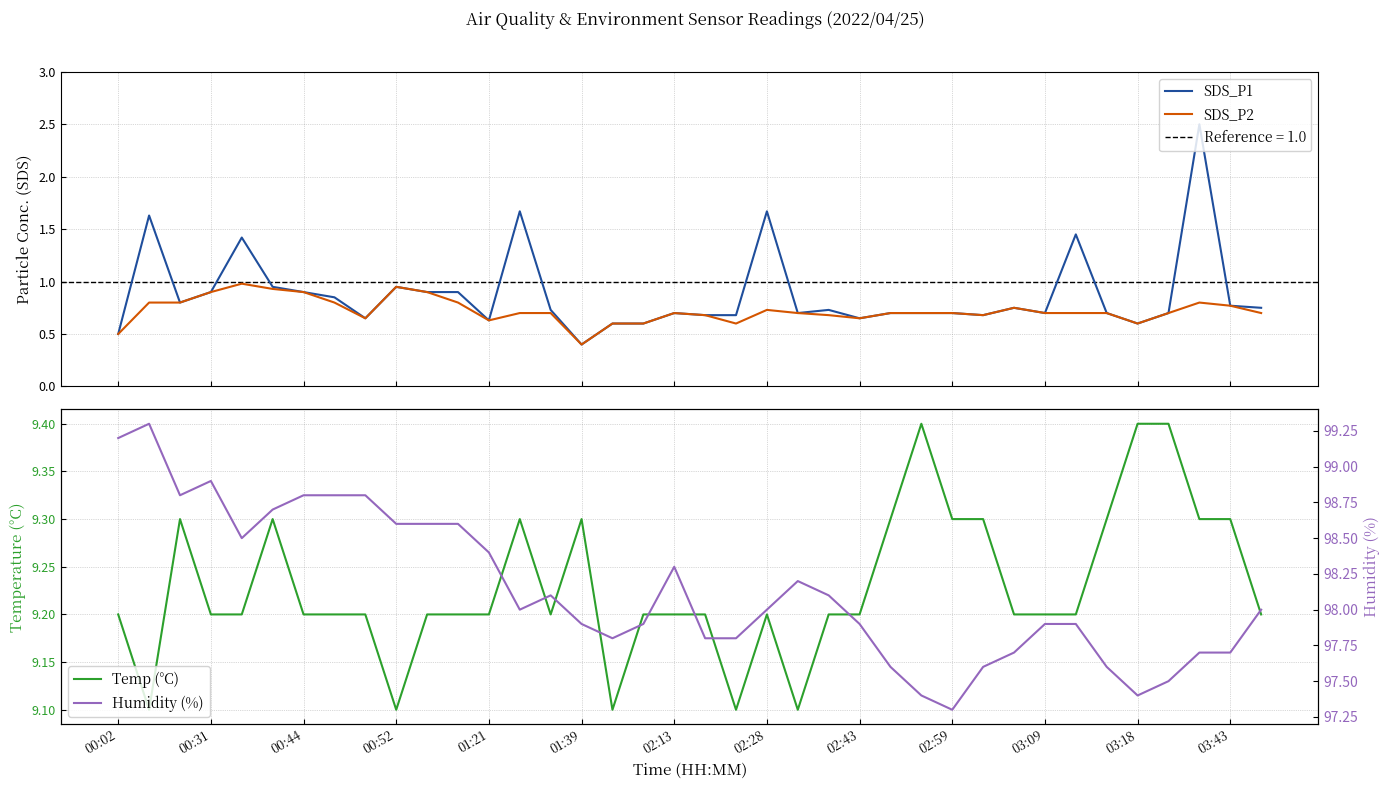

What is the highest value of the SDS_P2 series?

1.0